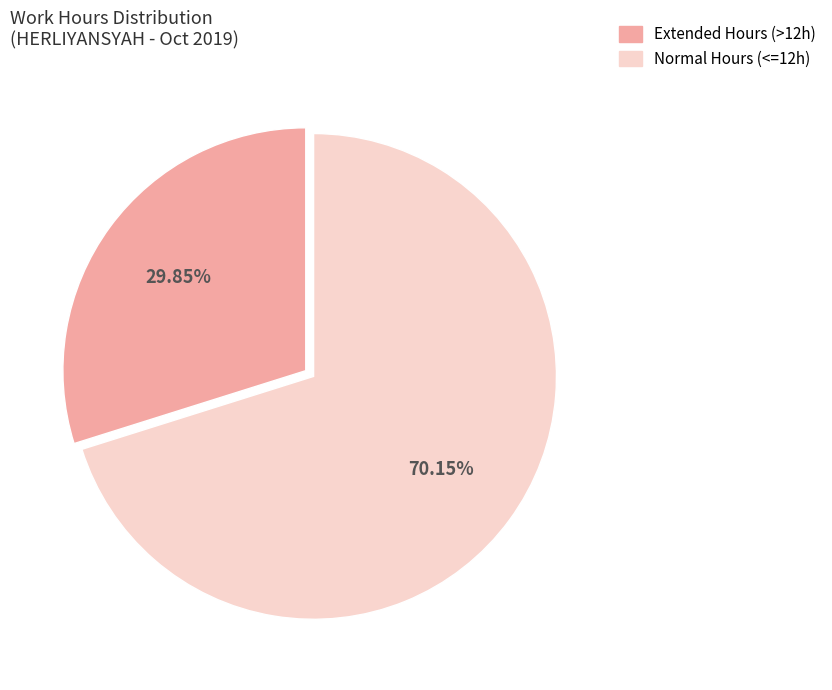

Is there a majority slice in this chart?

Yes